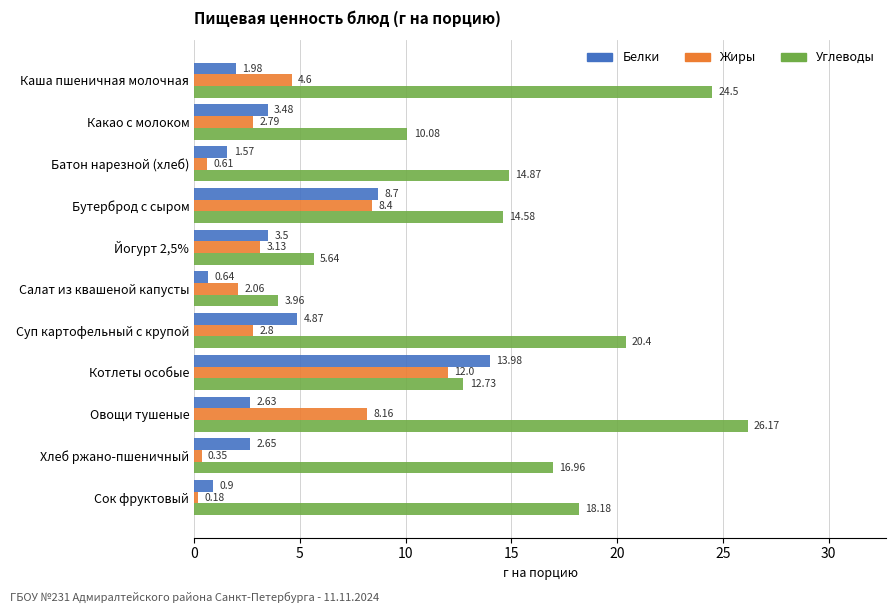

Which category has the lowest value in the Белки series?

Салат из квашеной капусты